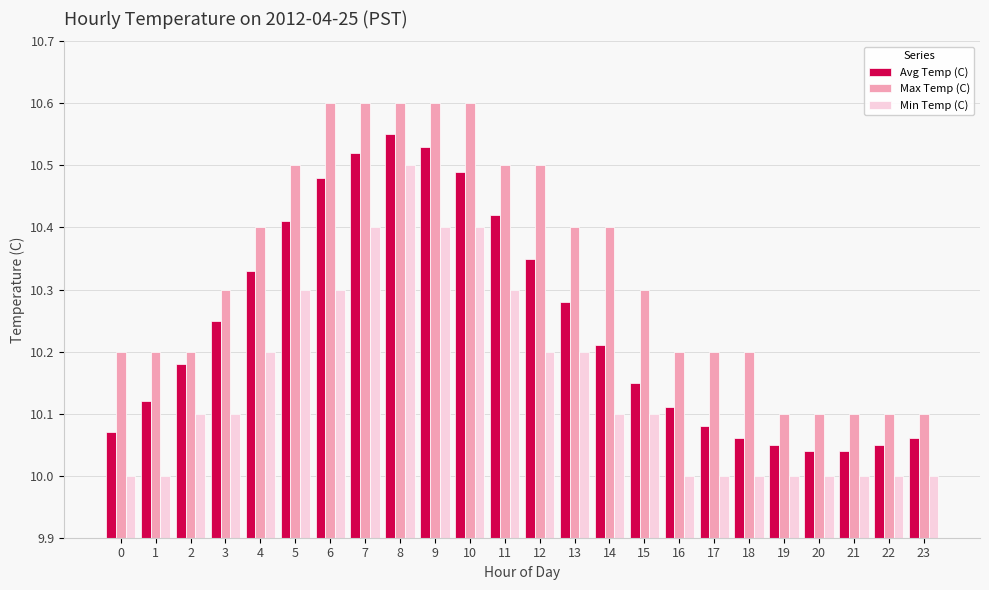

What is the sum of all Min Temp (C) values?

243.6